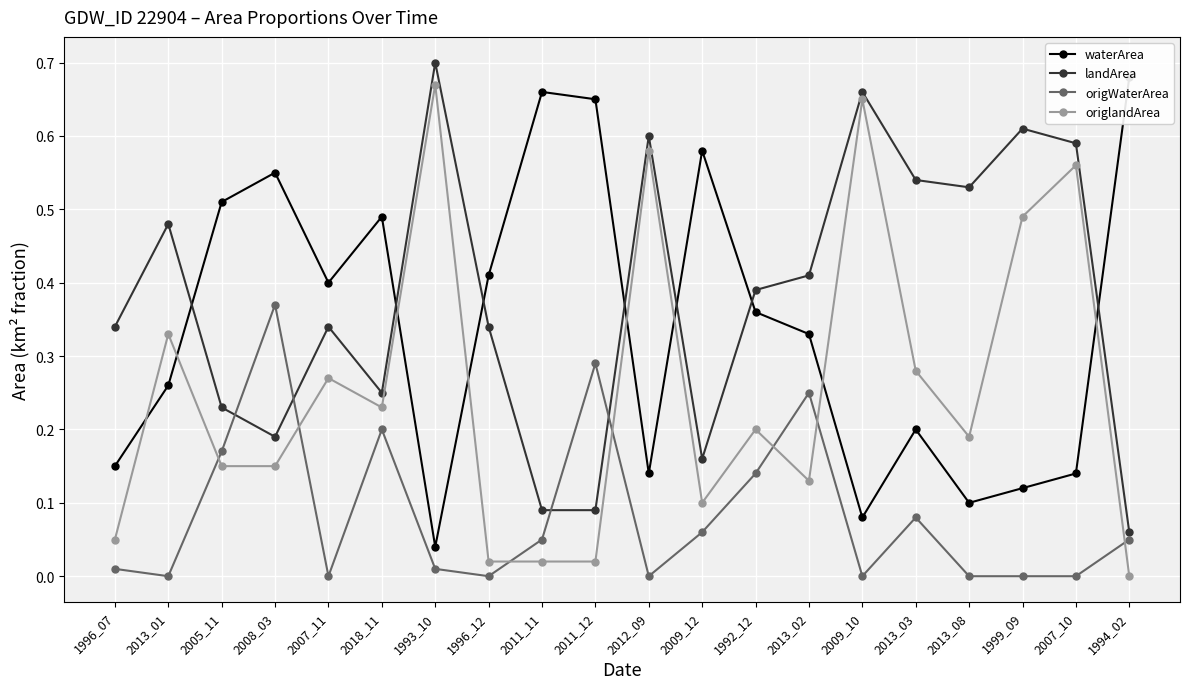

True or false: landArea and origlandArea intersect in this chart.

False